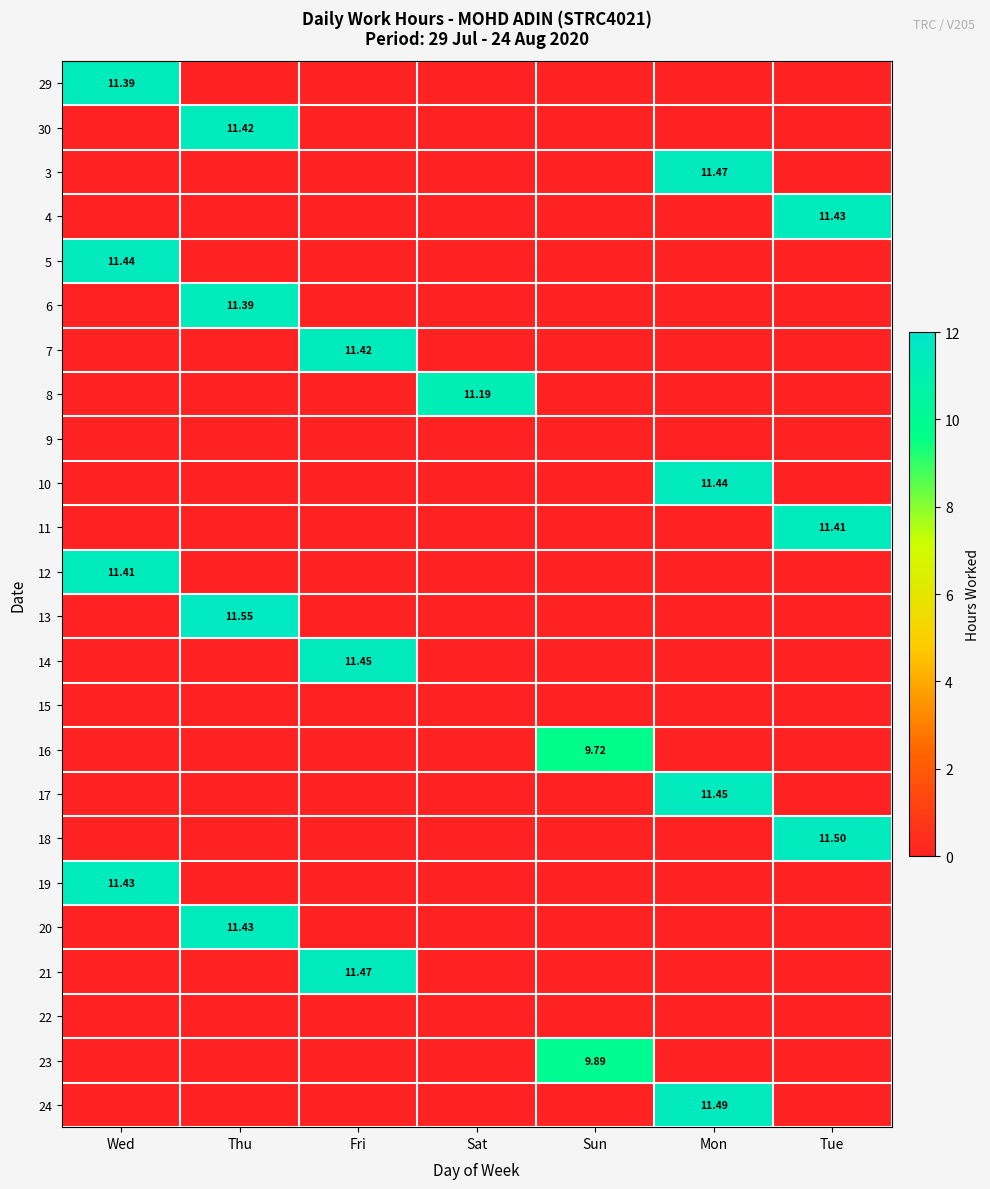

Which series changed the most between Thu and Tue?

13